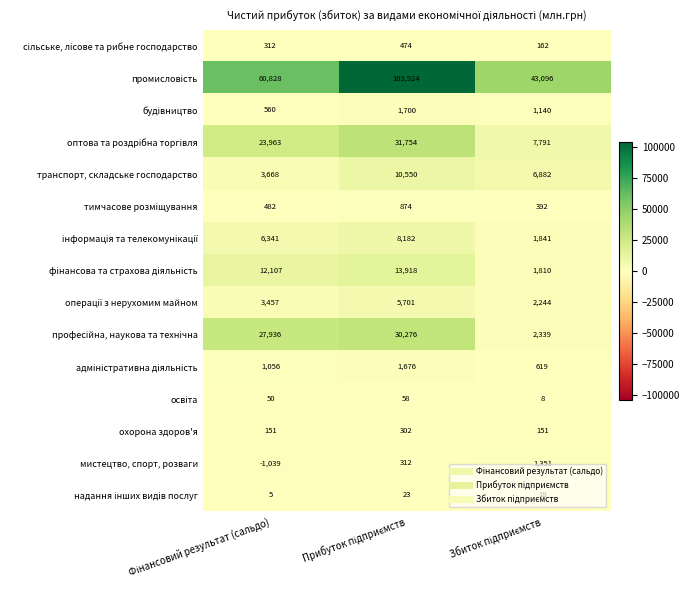

What is the minimum value shown in the chart?

-1039